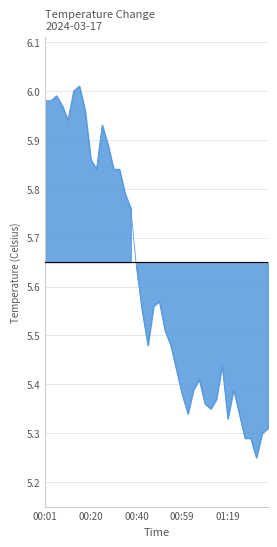

What is the difference between the maximum and minimum values?

0.8